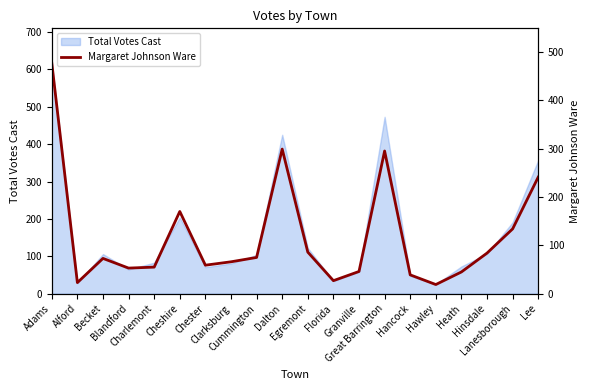

Where is the first local maximum?

Becket